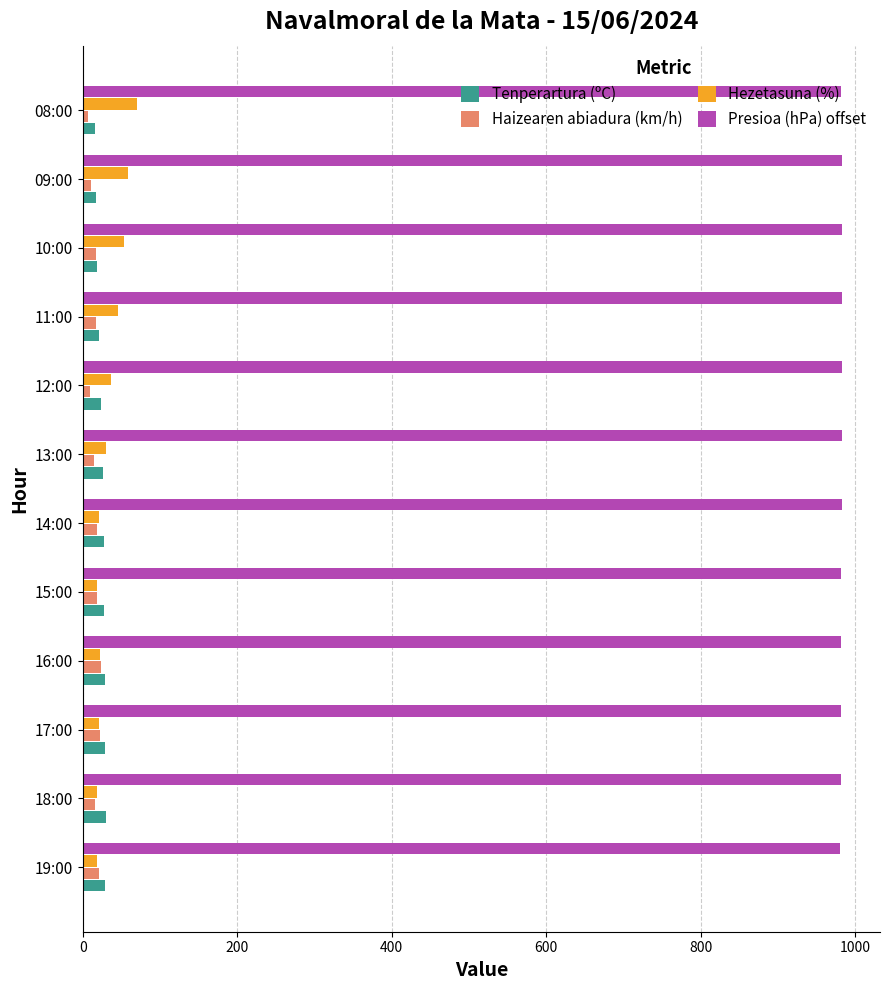

At how many categories does at least one series exceed 608?

12